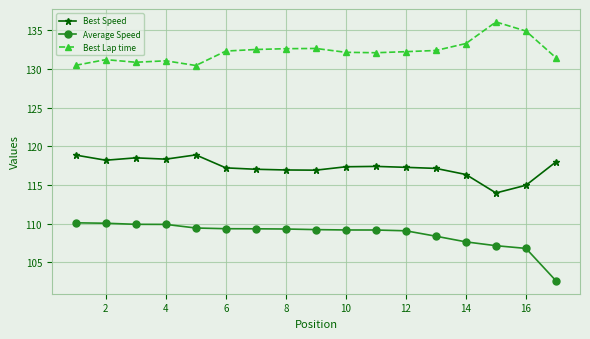

At how many categories does at least one series exceed 128?

17